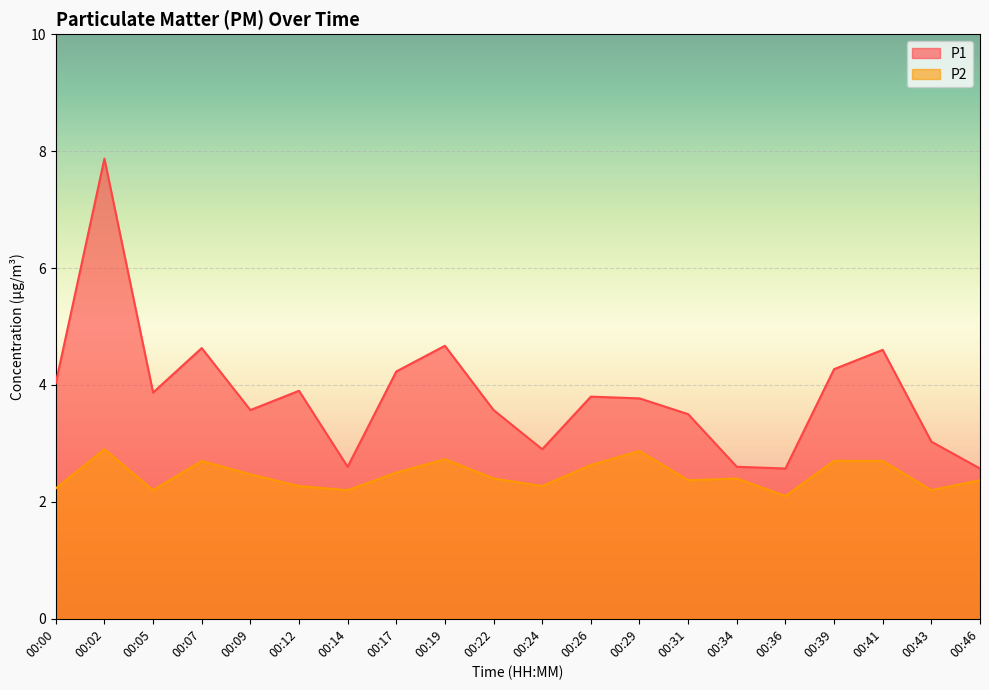

At which category is the sum across all series the highest?

00:02